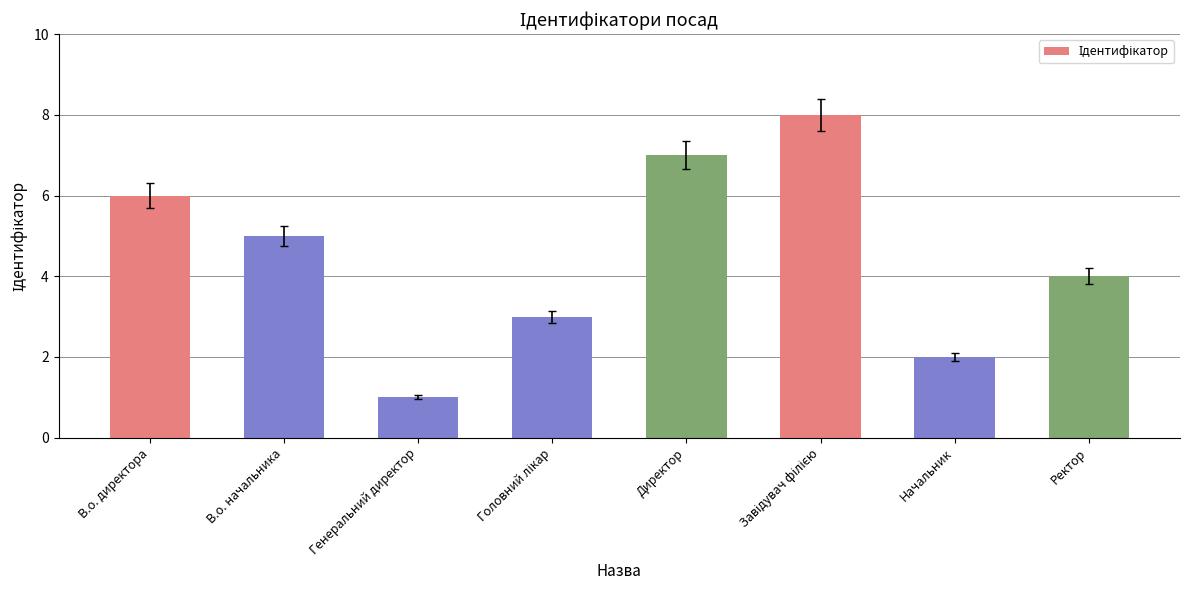

Read the value at Начальник.

2